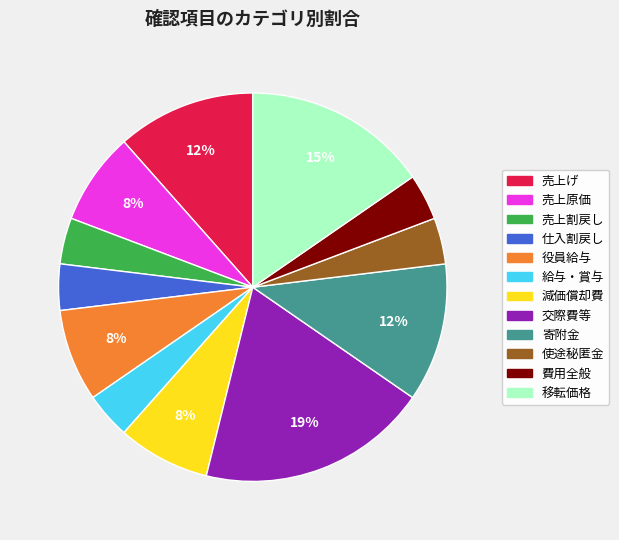

To the nearest percent, what is the difference between the largest and smallest slice percentages?

15%